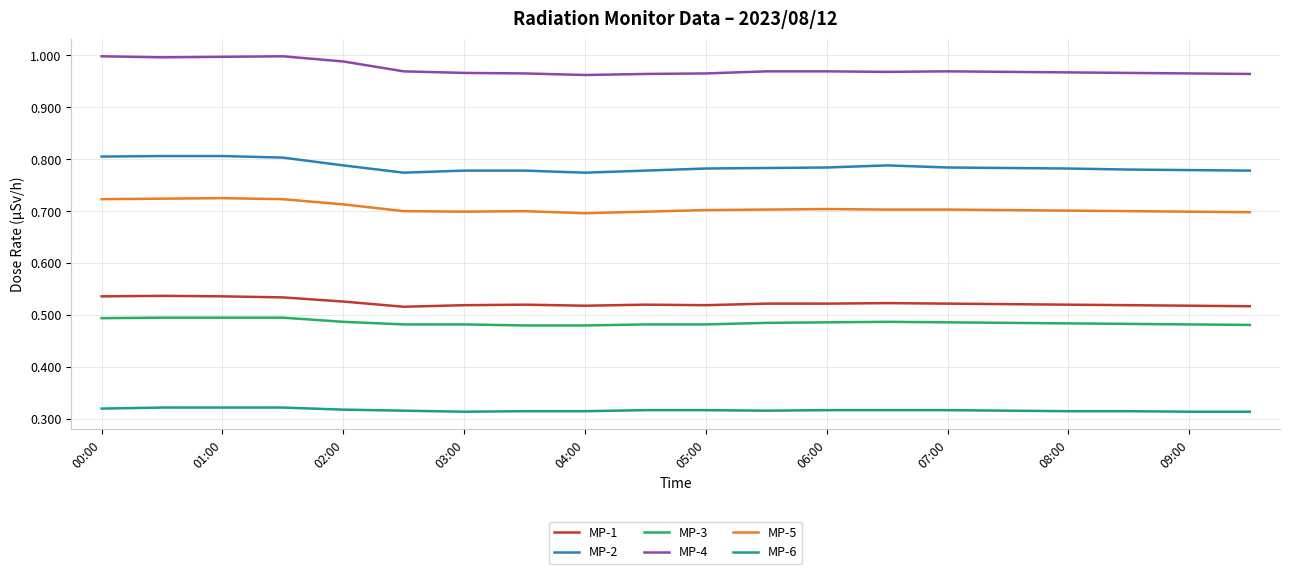

Which series has the largest total across all categories?

MP-4